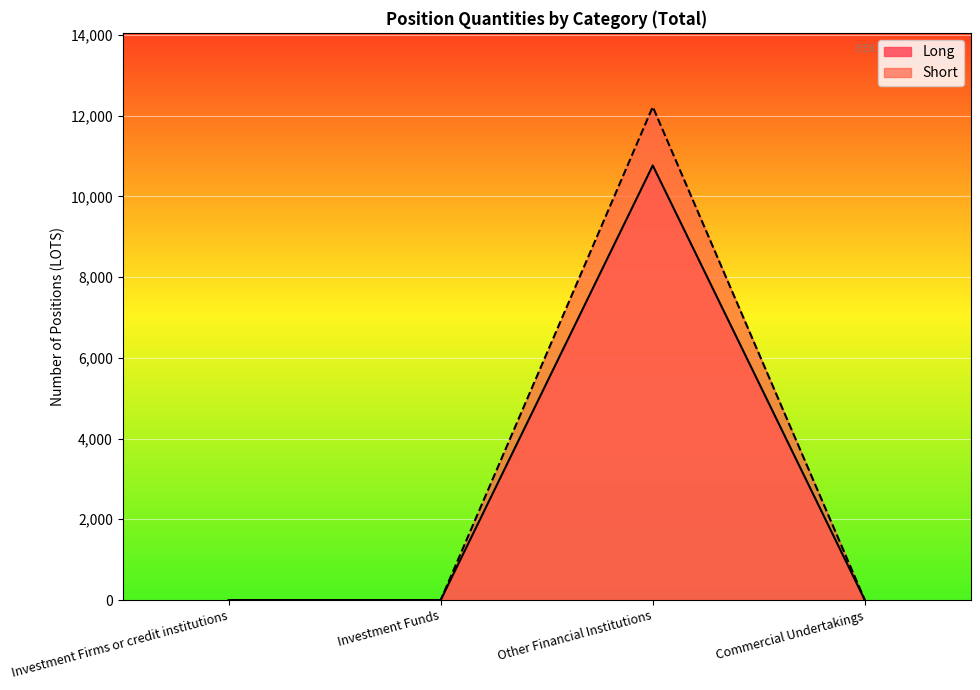

What is the label of the 4th point from the right?

Investment Firms or credit institutions